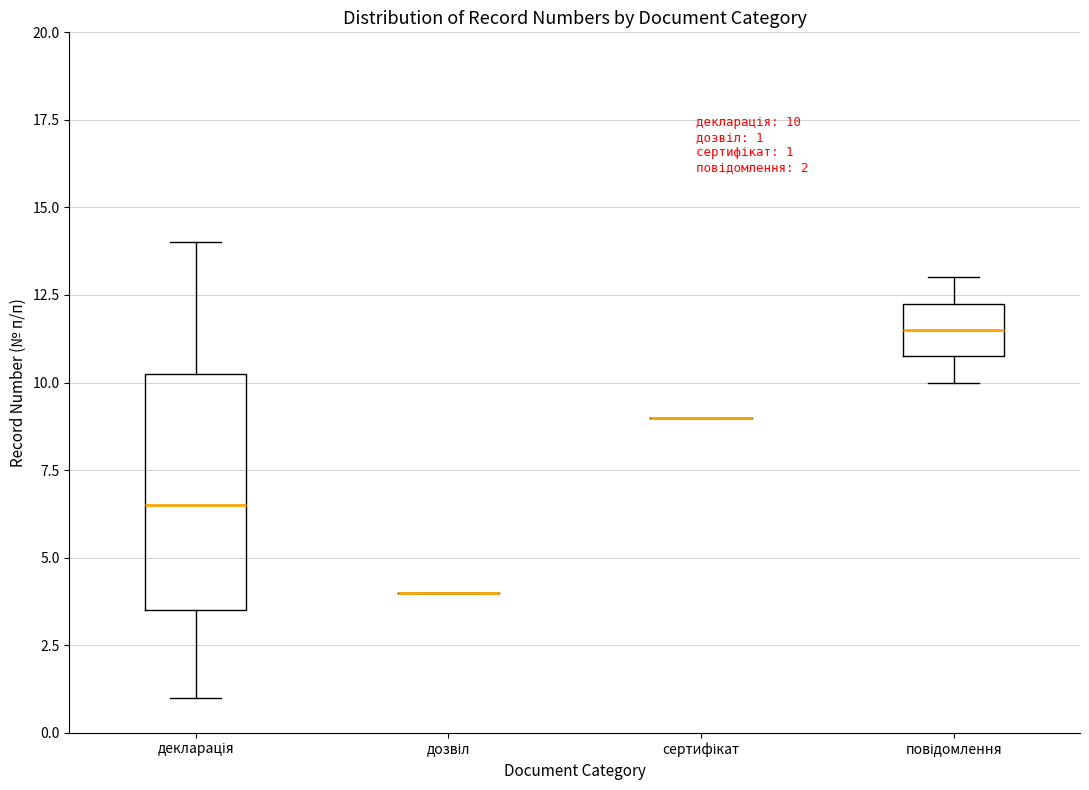

Which box is the tallest, from its lower edge to its upper edge?

декларація